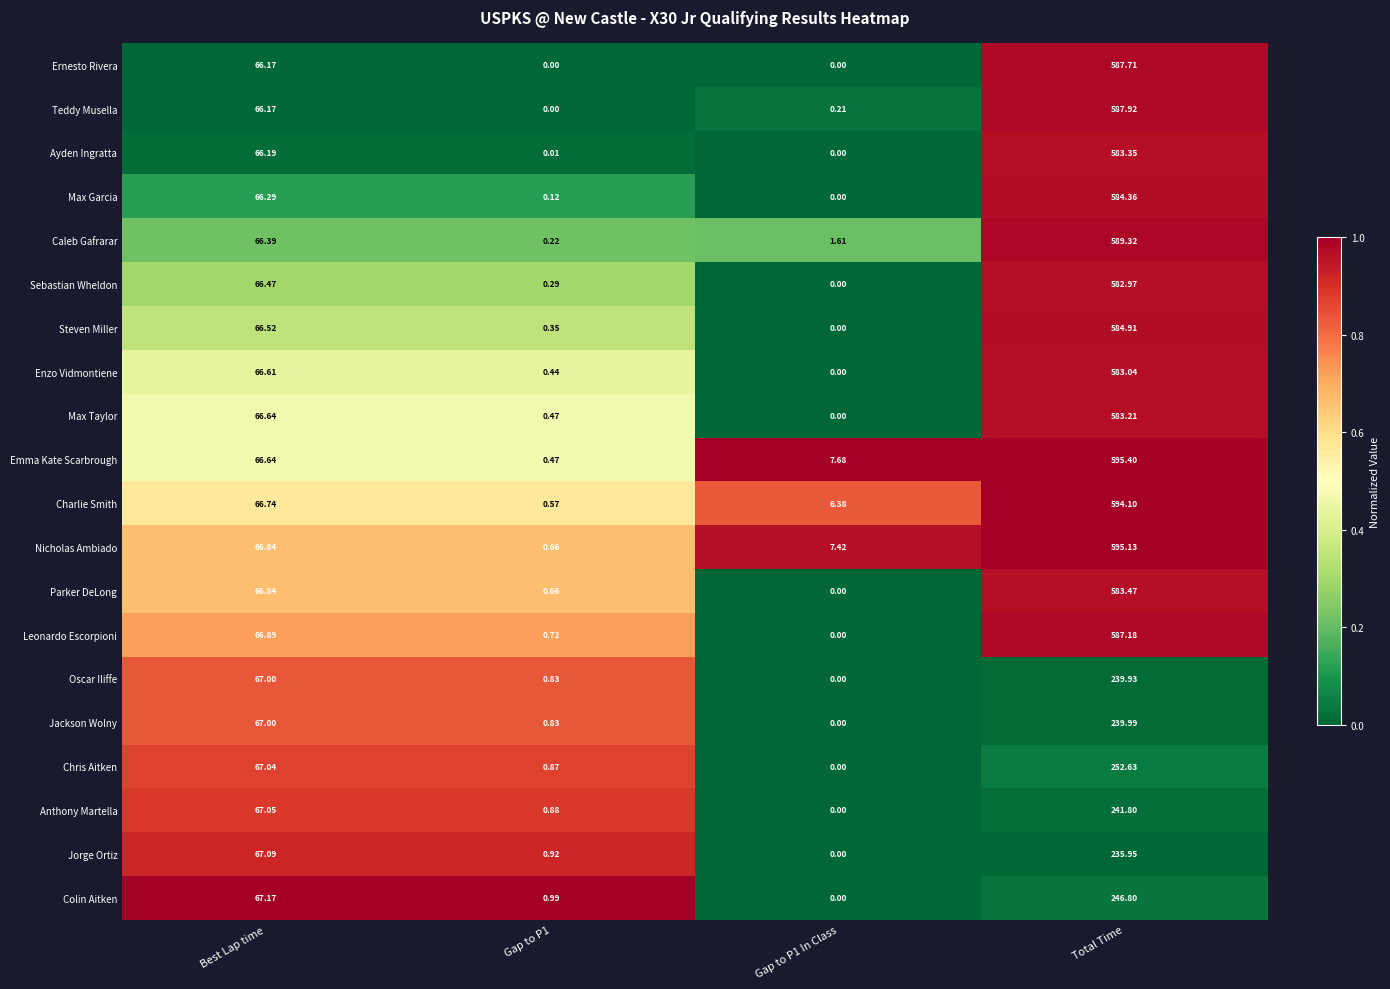

Count the number of categories in the chart.

4